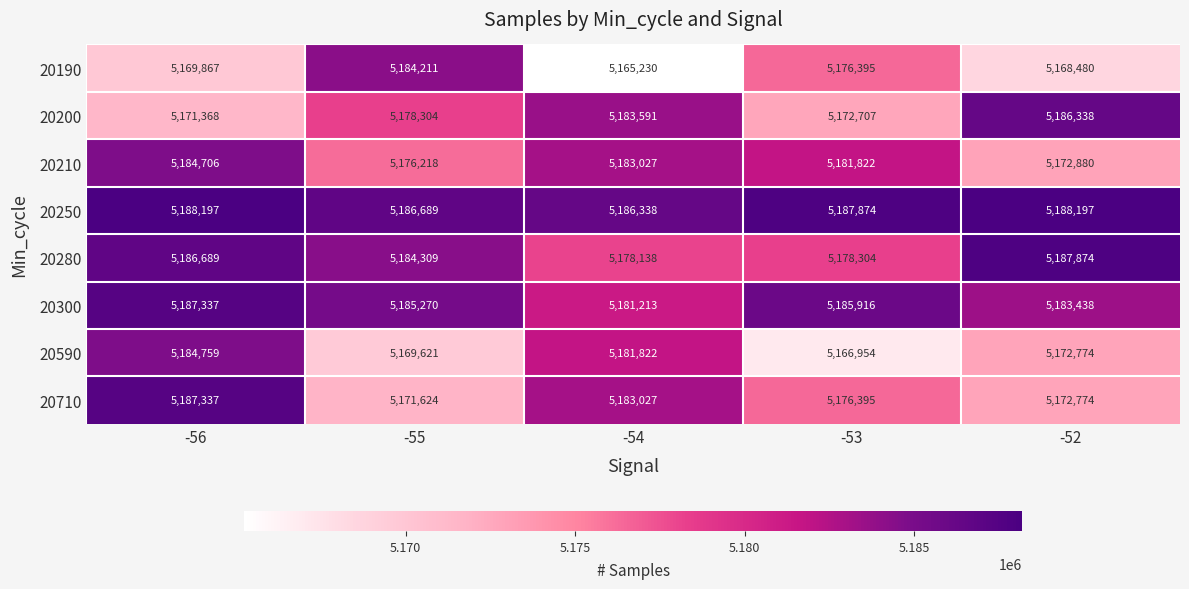

The 20190 series shows 5176395 at -53. True or false?

True